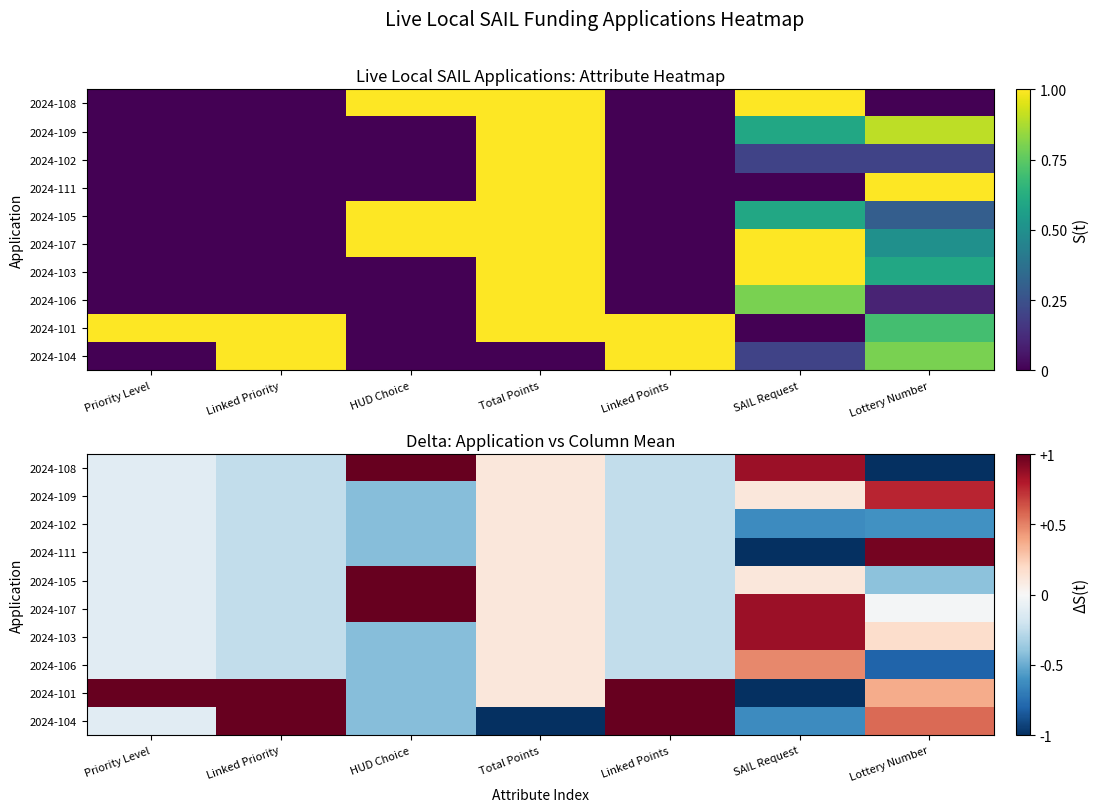

What is the difference between the maximum and second lowest values in the 2024-109 series?

1.0